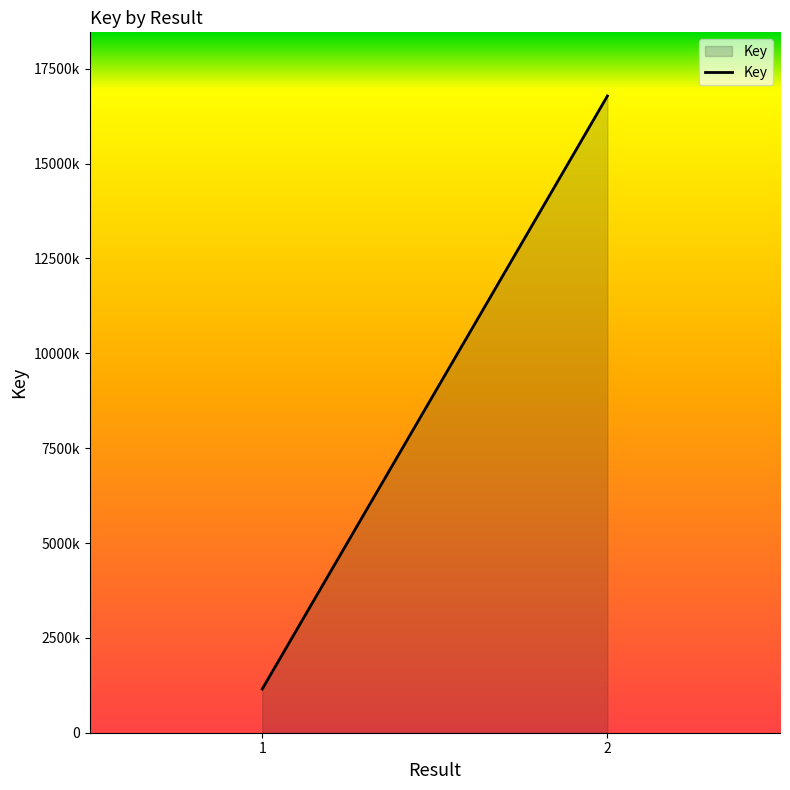

Reading left to right, extract all data points from this chart.

1152116	16781520